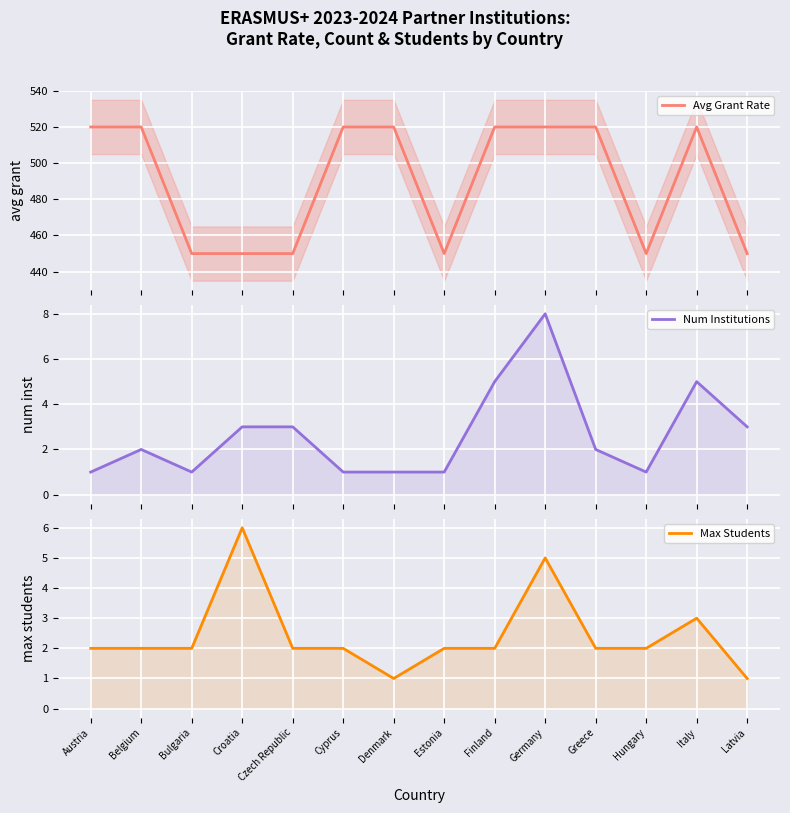

What is the label of the 5th point from the left?

Czech Republic